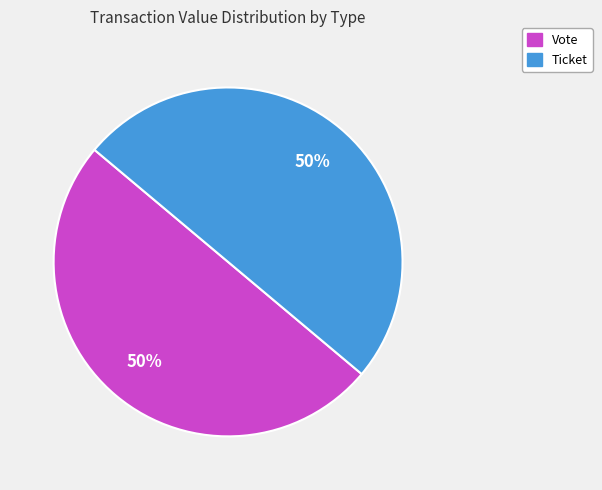

What percentage is the Vote slice, to the nearest percent?

50%